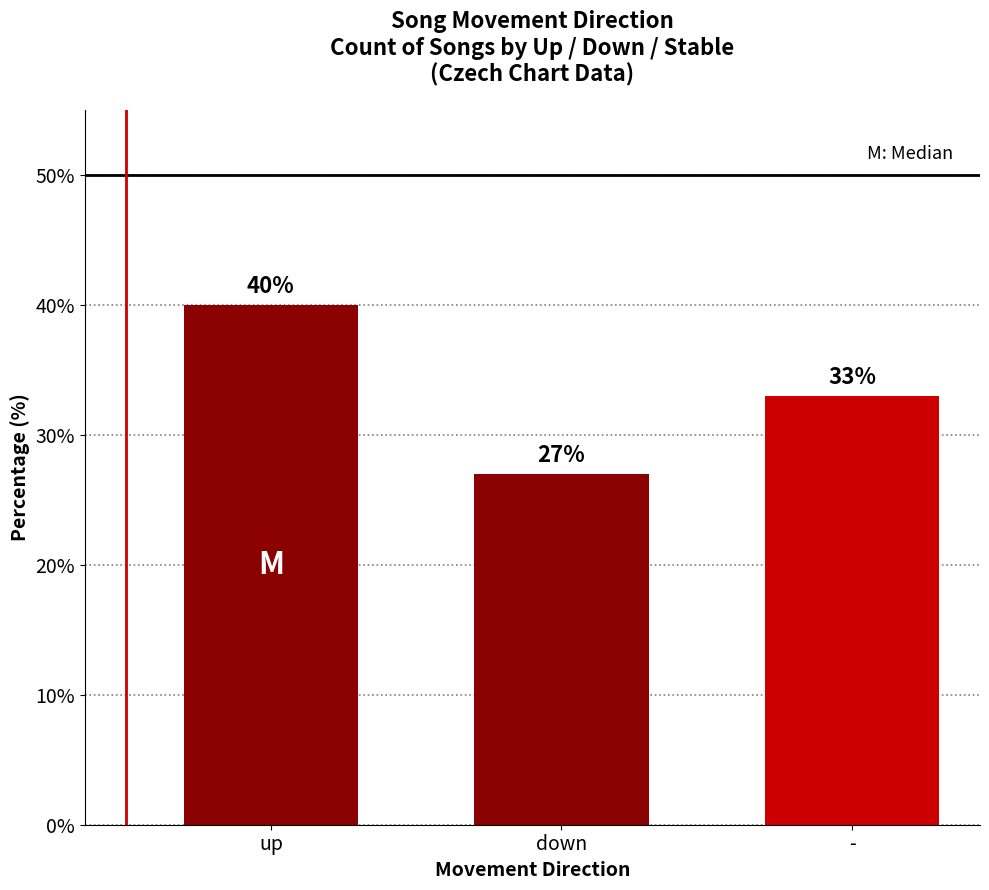

What is the maximum value shown in the chart?

40